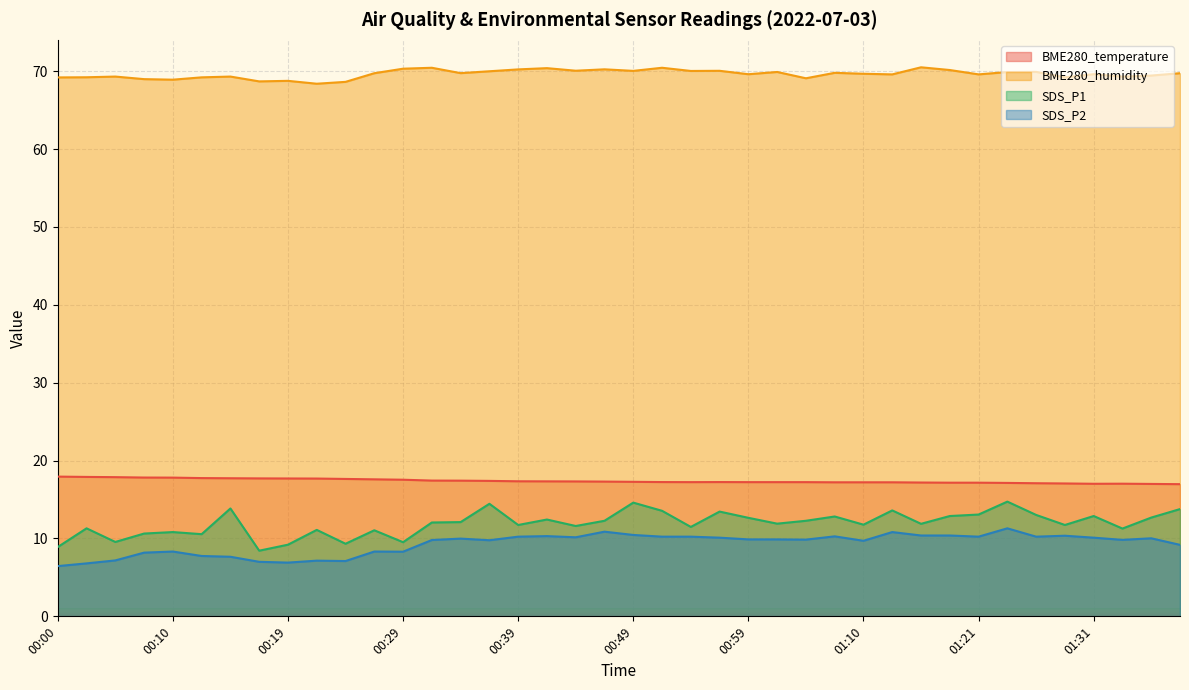

True or false: SDS_P2 and BME280_humidity cross at least once.

False